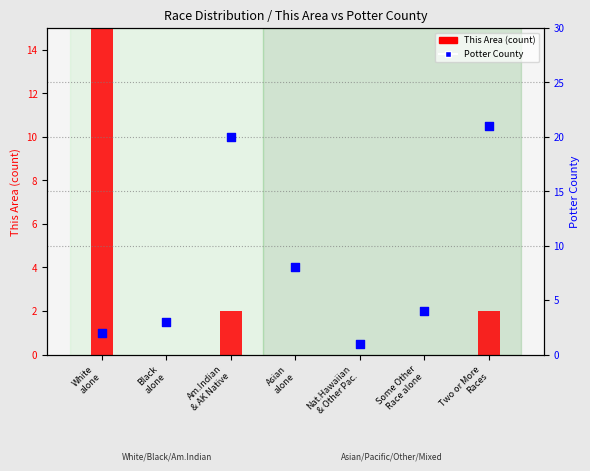

Which series reaches the maximum Y coordinate?

This Area